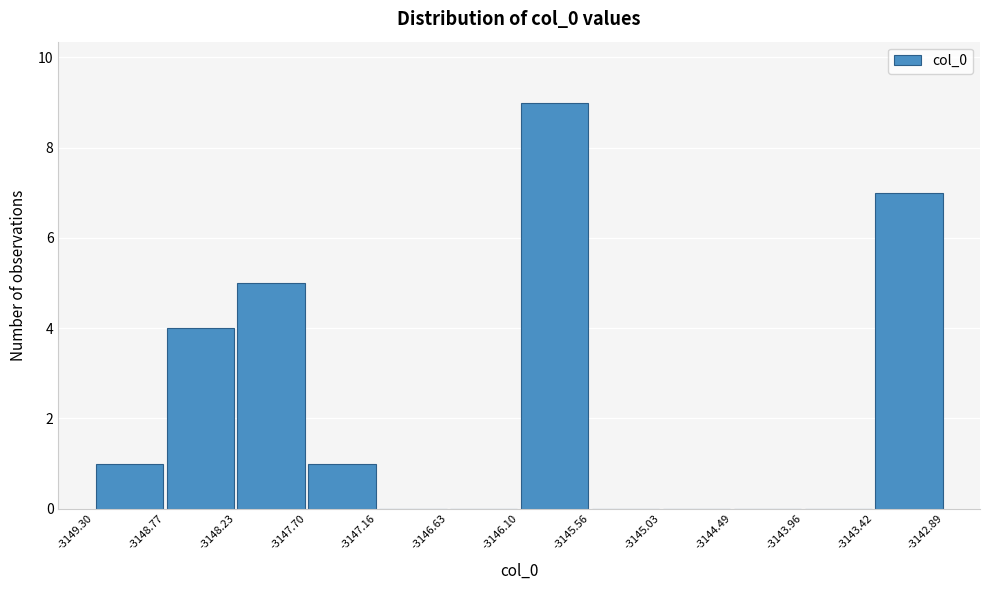

What is the height of the bar covering -3147.70 to -3147.16 on the x-axis? The values are not printed on the chart, so give them approximately, as read against the axis.

1